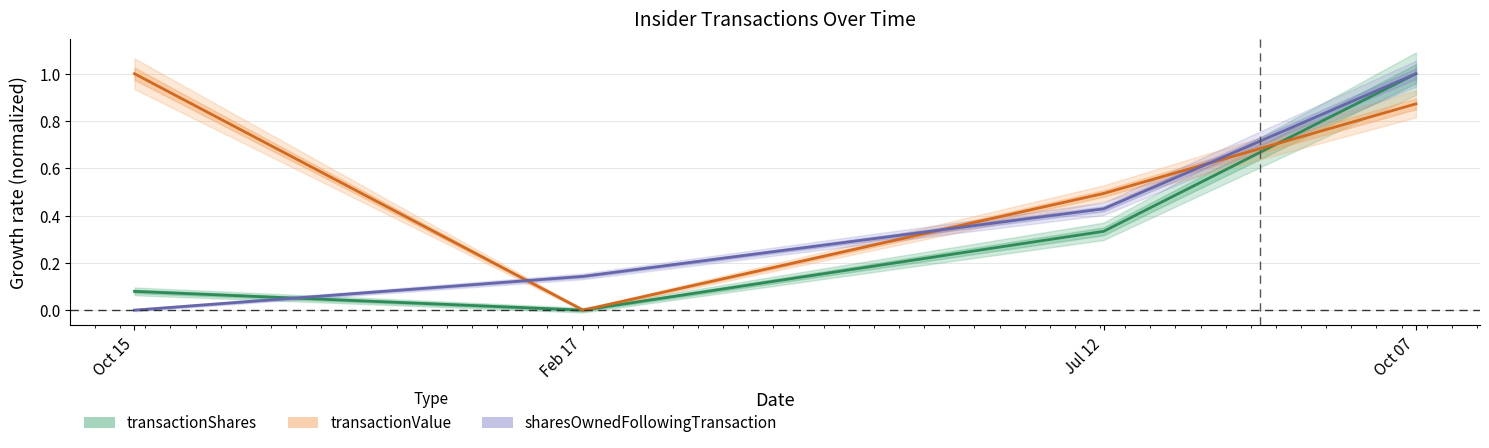

How many positive values does the transactionValue series have?

3